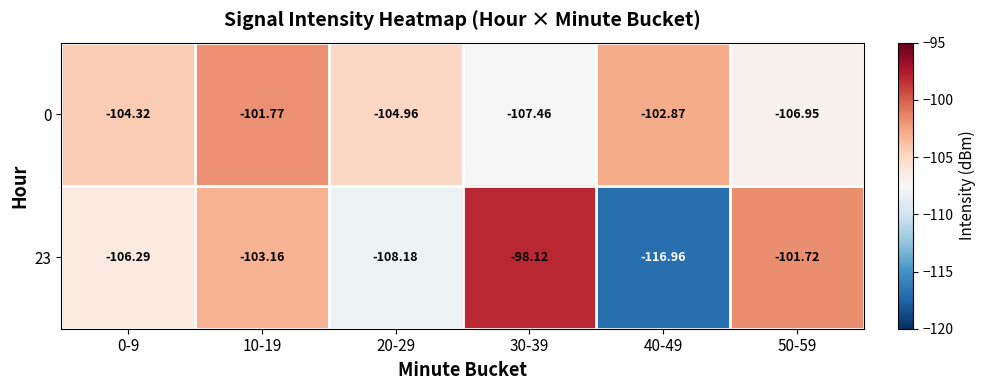

Is the value of 23 at 20-29 greater than the value of 0 at 40-49?

No